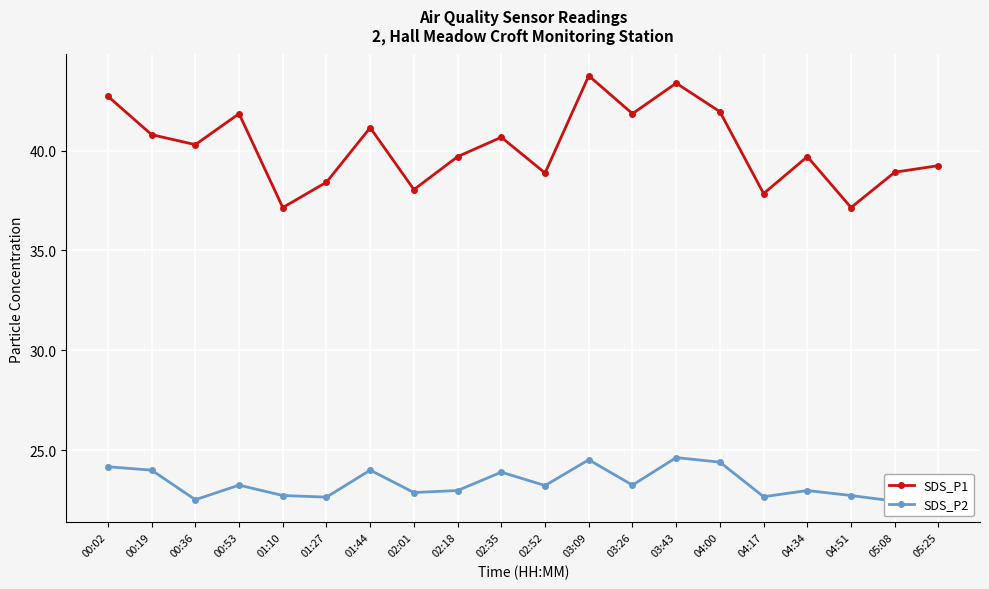

What are all the series names shown in the legend?

SDS_P1, SDS_P2